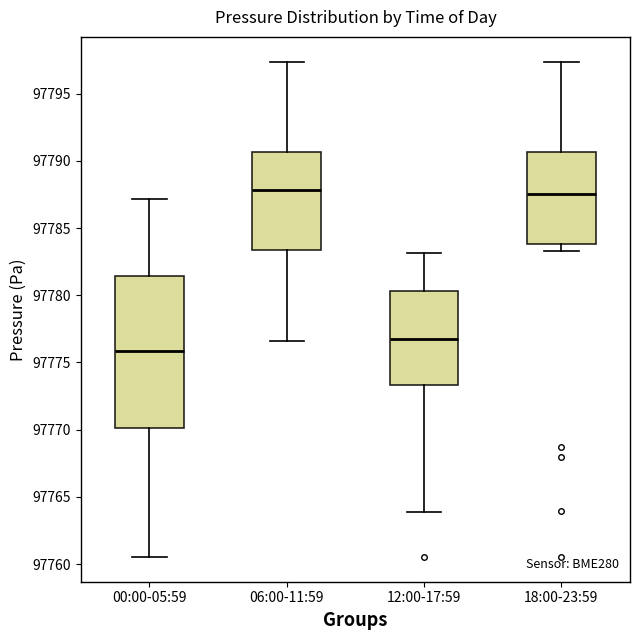

Comparing the boxes themselves (not the whiskers), which one is the tallest?

00:00-05:59